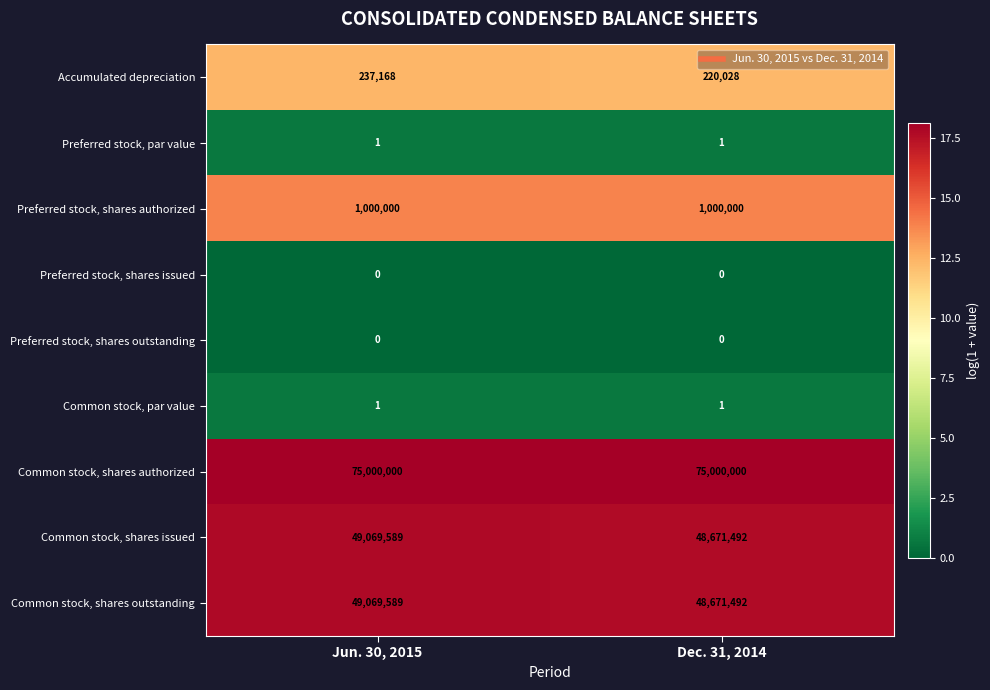

What is the average value of the Common stock, shares authorized series?

75000000